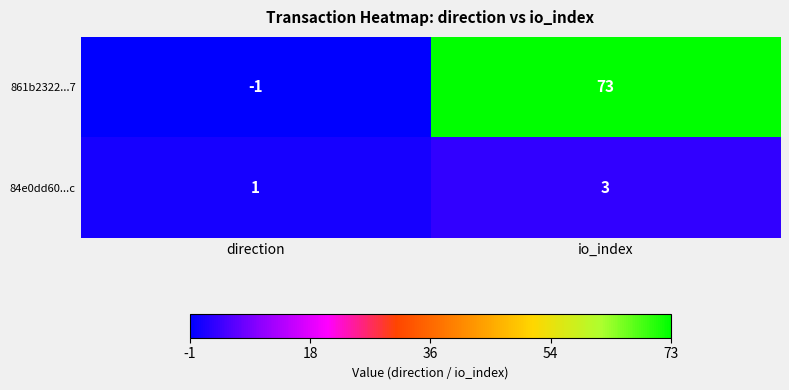

What is the maximum value shown in the chart?

73